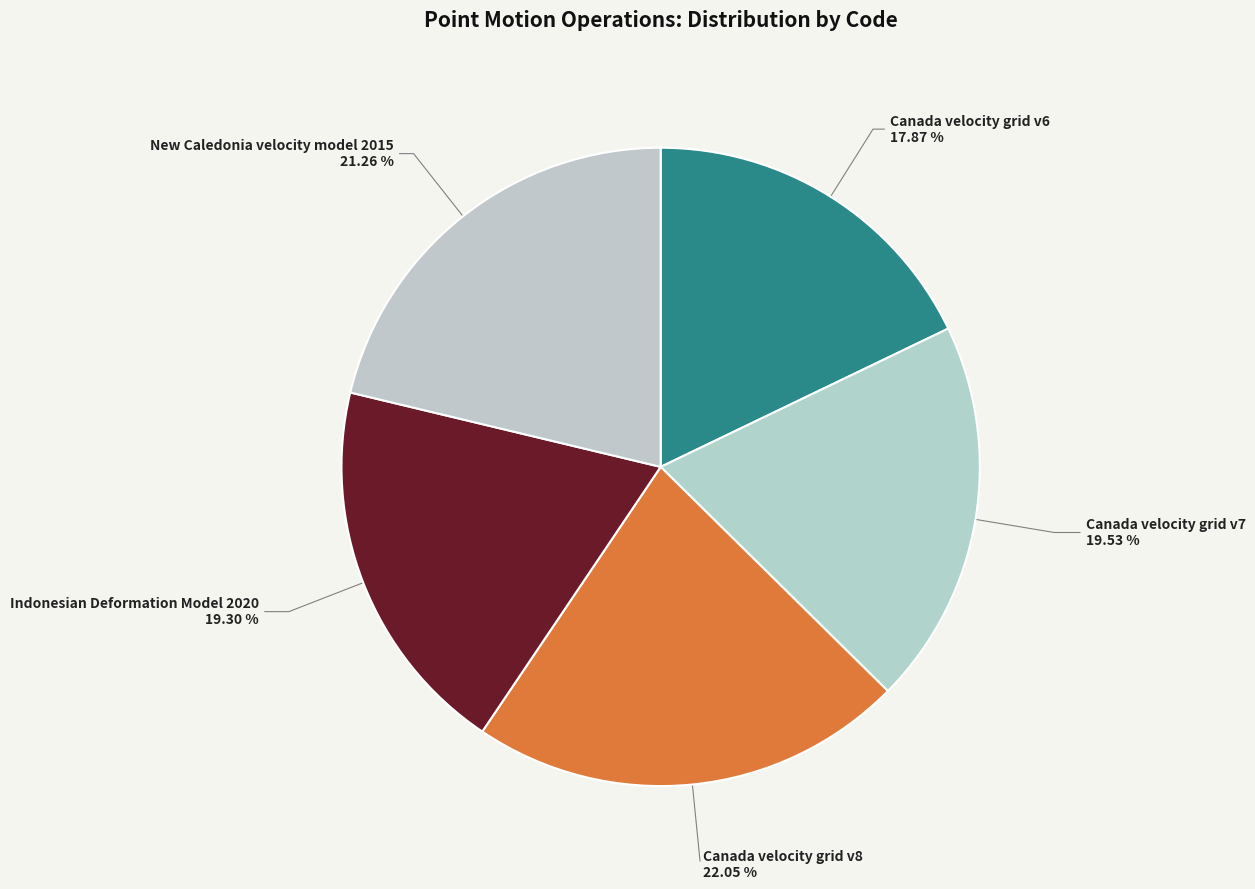

How many segments does this pie chart have?

5